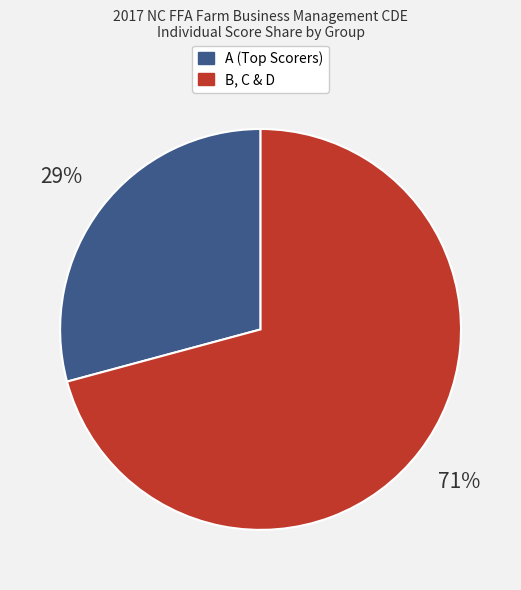

To the nearest percent, what is the difference between the largest and smallest slice percentages?

42%